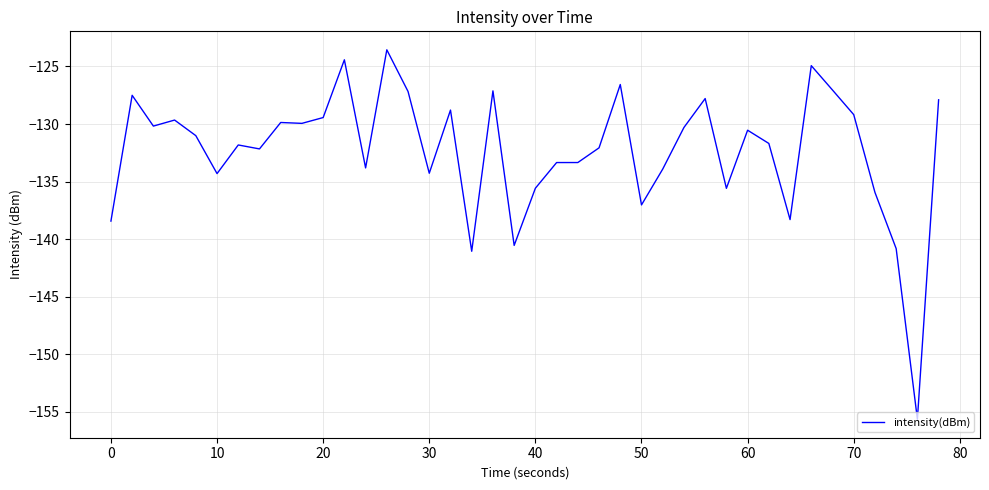

What is the maximum value shown in the chart?

-123.6